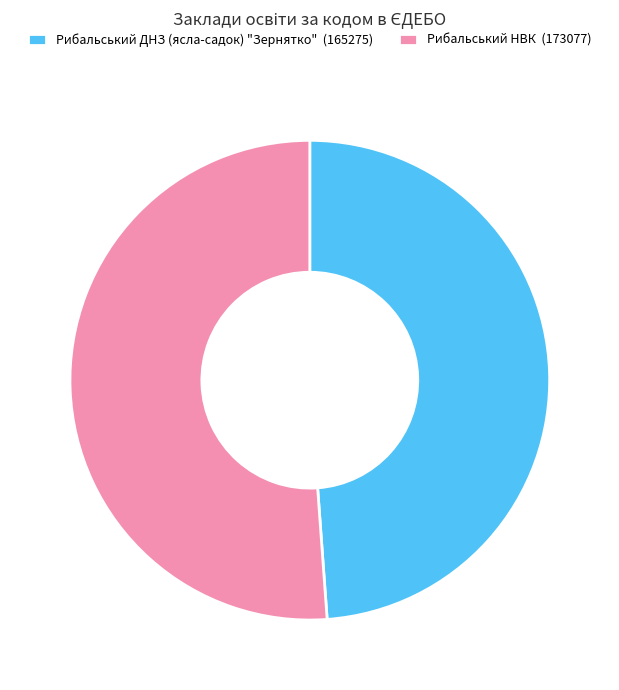

Approximately how many times larger is the value at Рибальський НВК (173077) compared to Рибальський ДНЗ (ясла-садок) "Зернятко" (165275)?

1.0